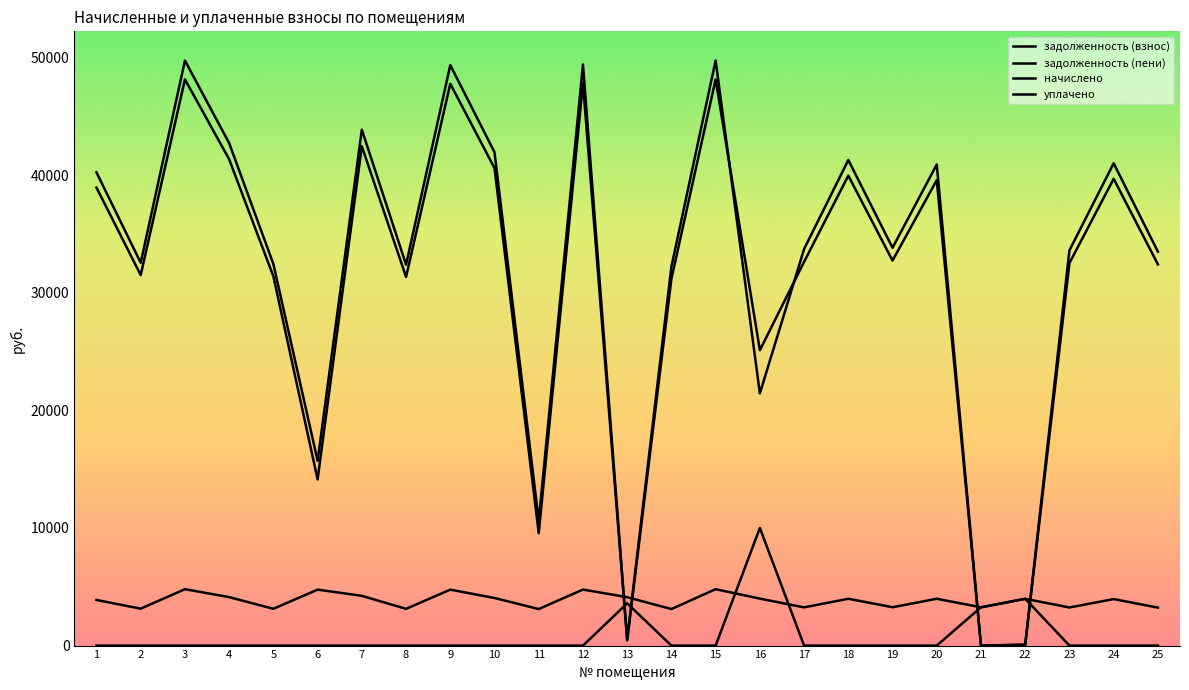

What is the average value of the уплачено series?

833.1